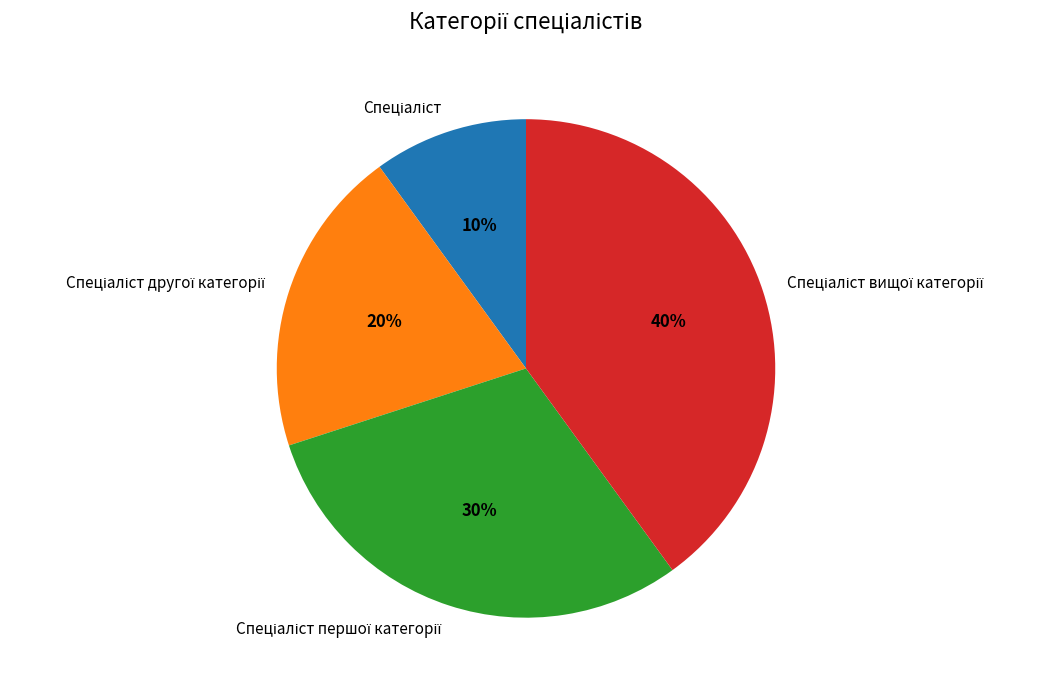

To the nearest percent, what is the average slice percentage?

25%